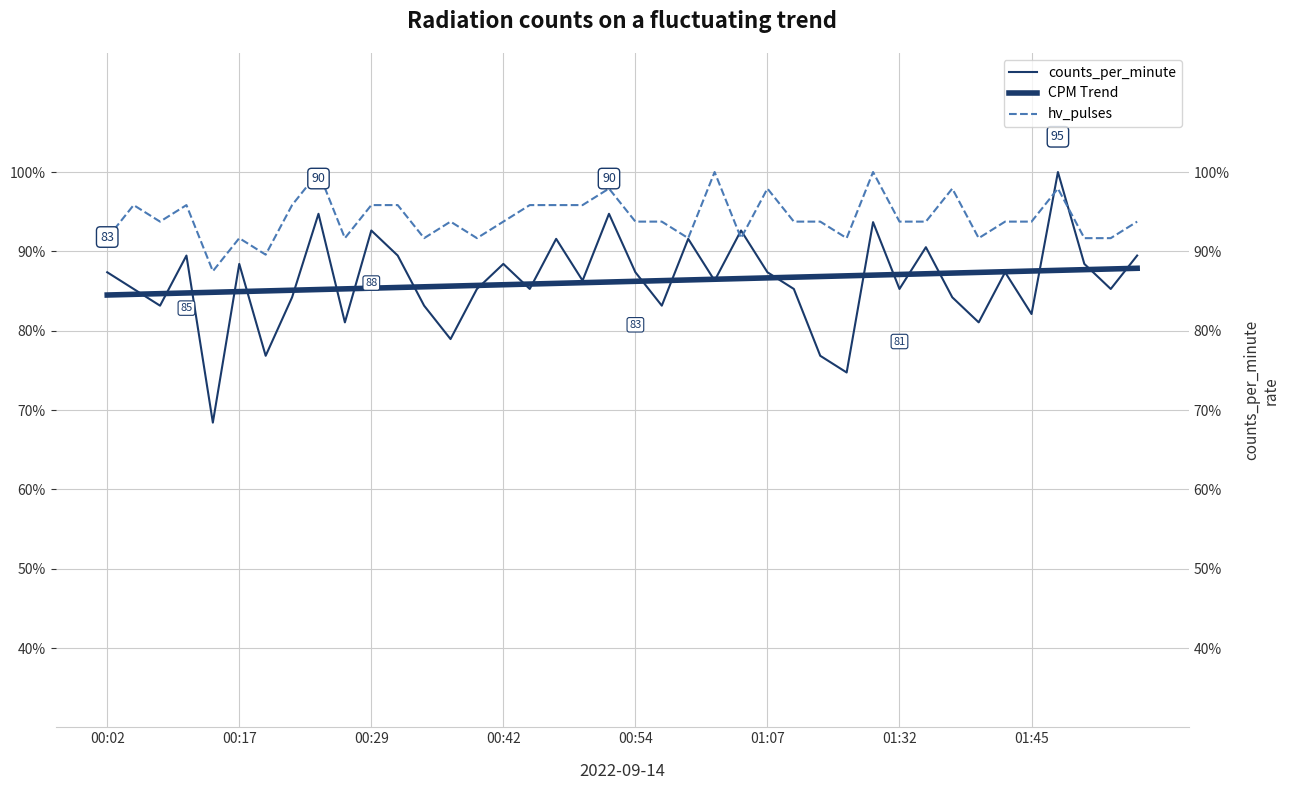

True or false: CPM Trend has a value of 119.4 at 27.

False